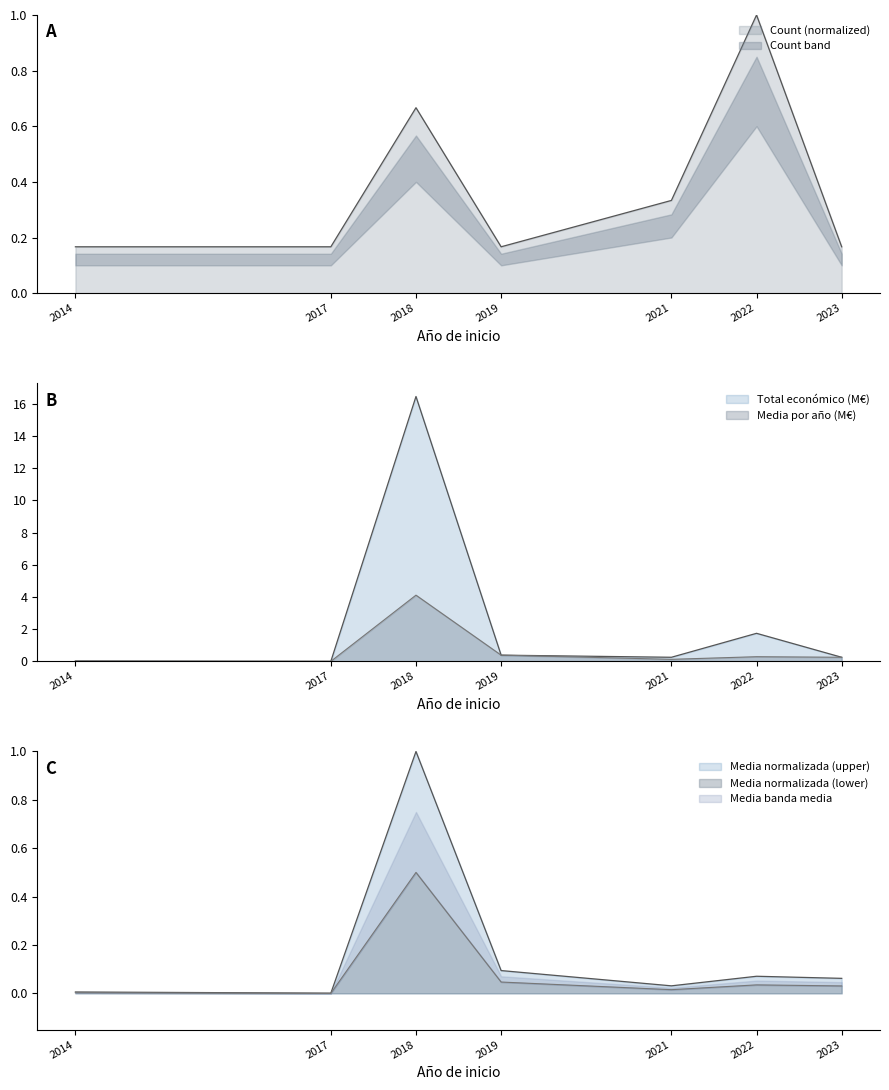

Reading left to right, what are all the values shown in this chart?

0.0	0.0	16.5	0.4	0.3	1.7	0.3